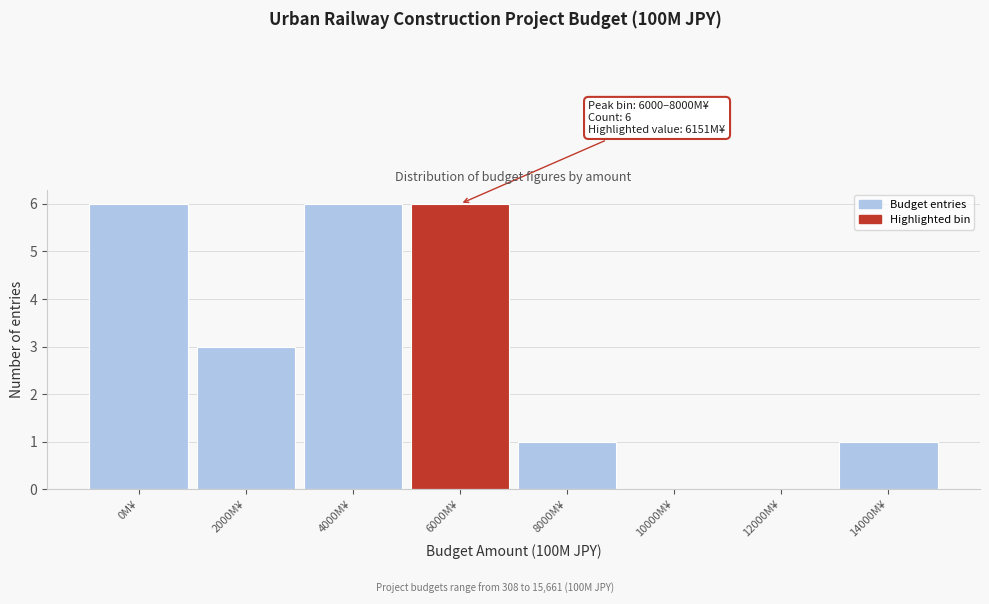

Reading left to right, what are all the values shown in this chart?

0M¥=6	2000M¥=3	4000M¥=6	6000M¥=6	8000M¥=1	10000M¥=0	12000M¥=0	14000M¥=1